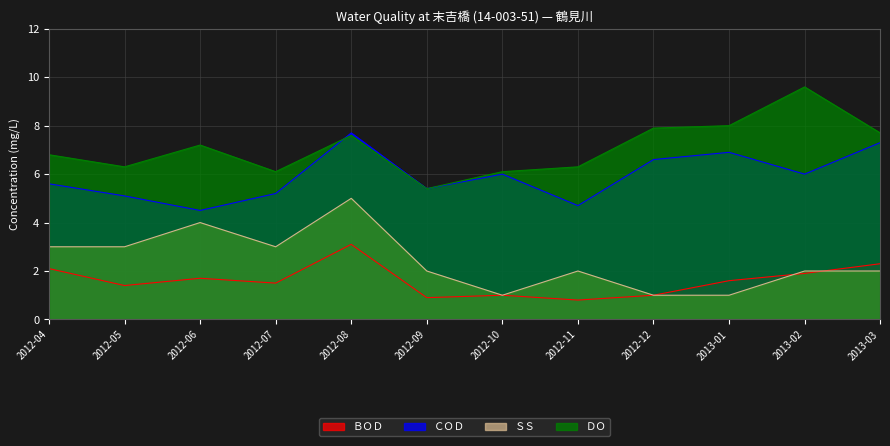

At which category does ＤＯ reach its first local peak?

2012-06